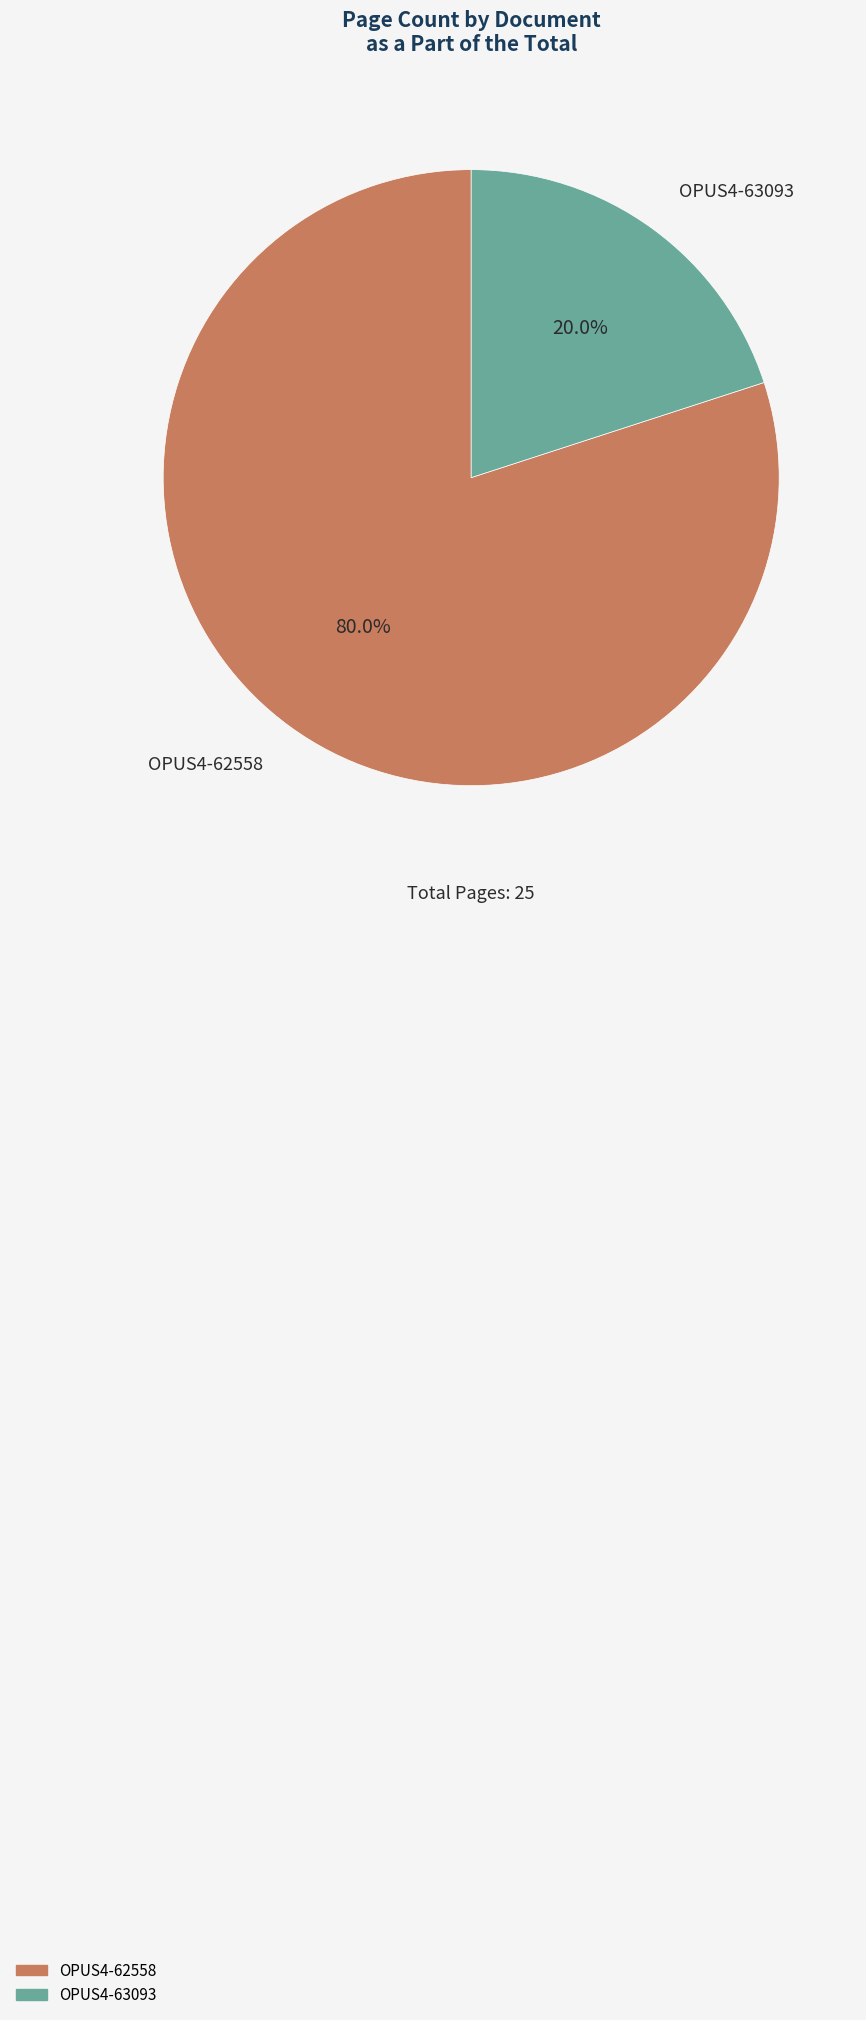

The OPUS4-62558 slice represents 80% of the pie. True or false?

True